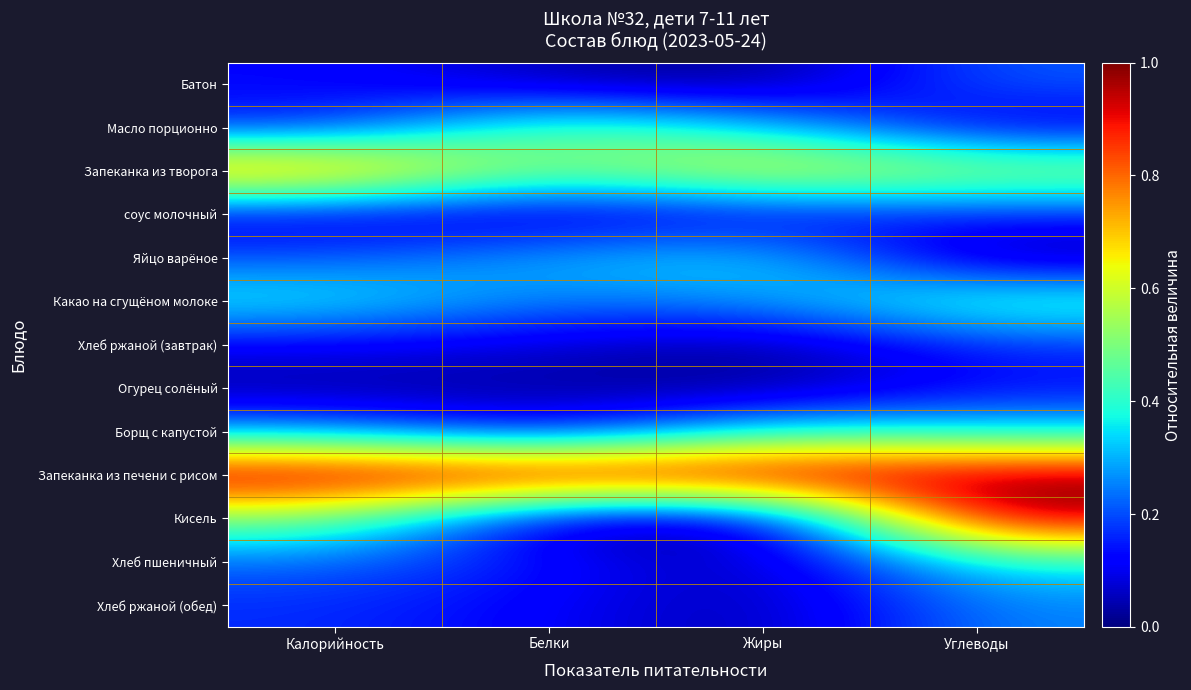

Between Белки and Калорийность, which is larger?

Калорийность